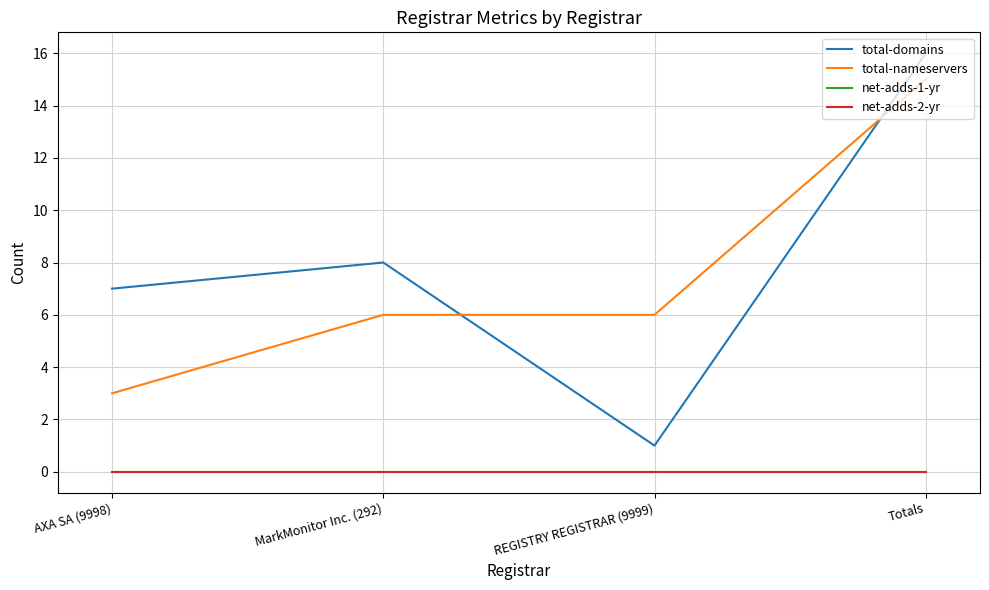

Which category has the lowest value across all series?

AXA SA (9998)